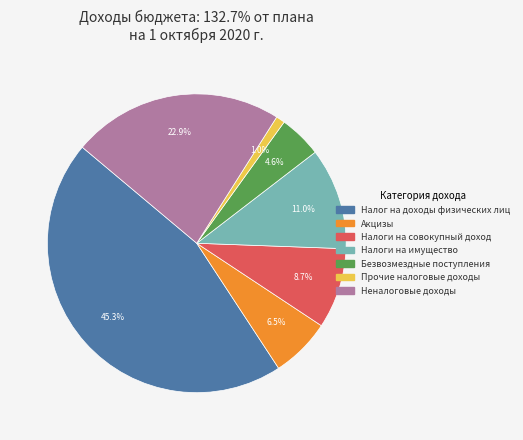

Rank the categories by value from highest to lowest.

Налог на доходы физических лиц, Неналоговые доходы, Налоги на имущество, Налоги на совокупный доход, Акцизы, Безвозмездные поступления, Прочие налоговые доходы